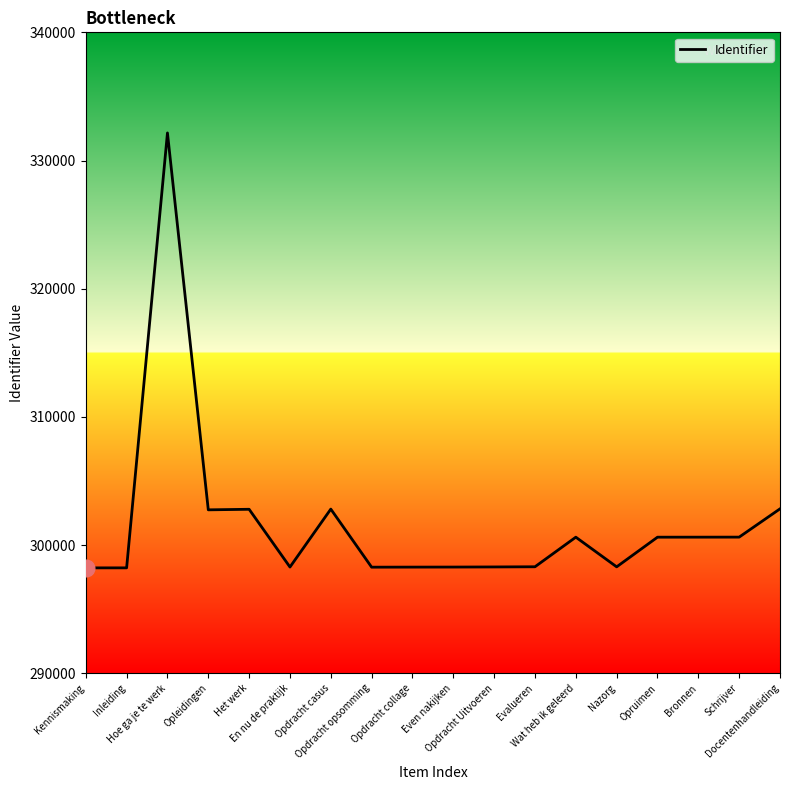

At which label does the data first exceed 300612?

Hoe ga je te werk